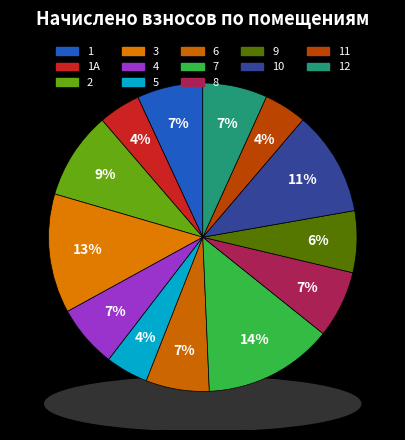

Which has a higher value, 7 or 4?

7